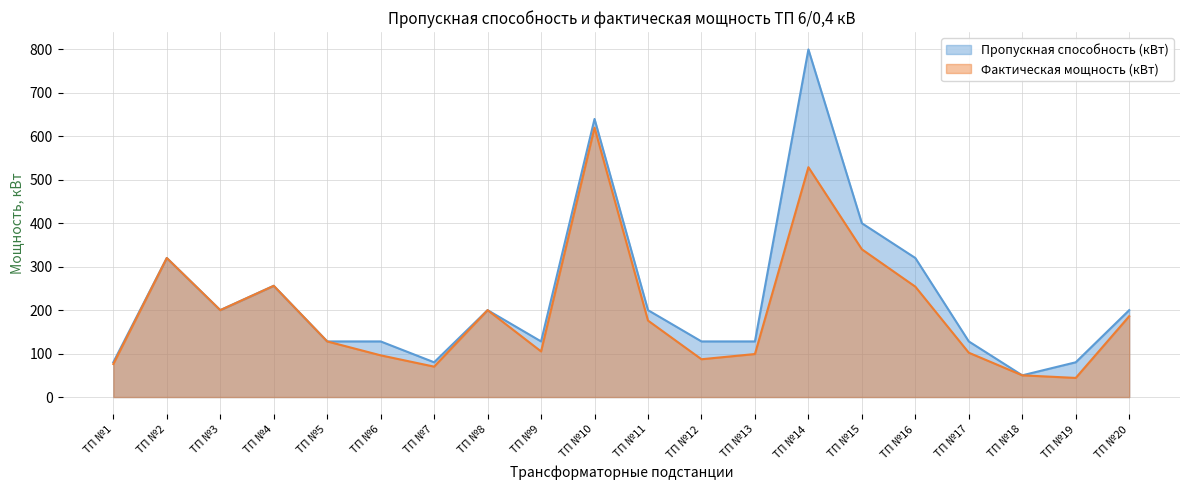

The Фактическая мощность (кВт) series shows 68 at ТП №19. True or false?

False